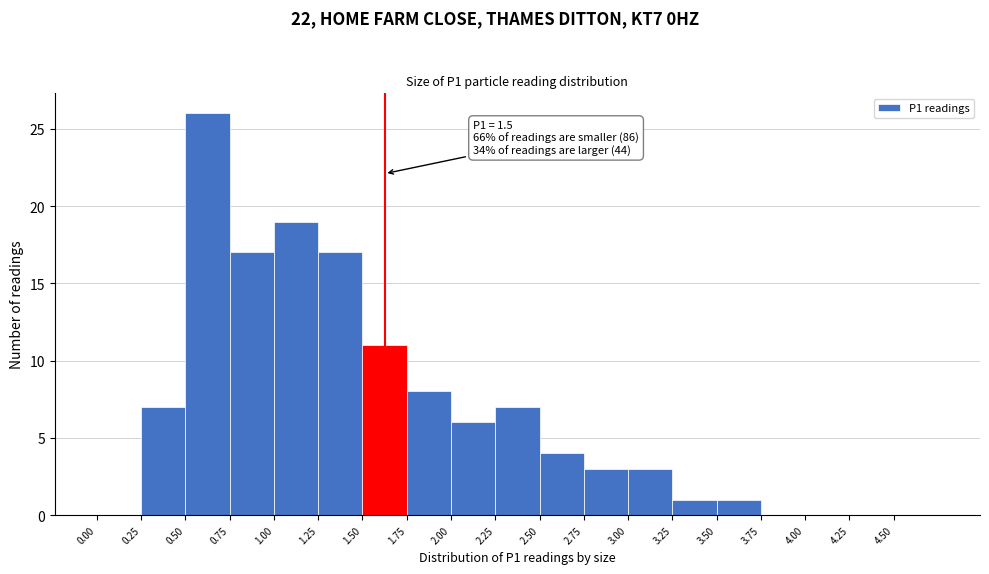

Over which range of the x-axis is the bar tallest?

0.50 to 0.75